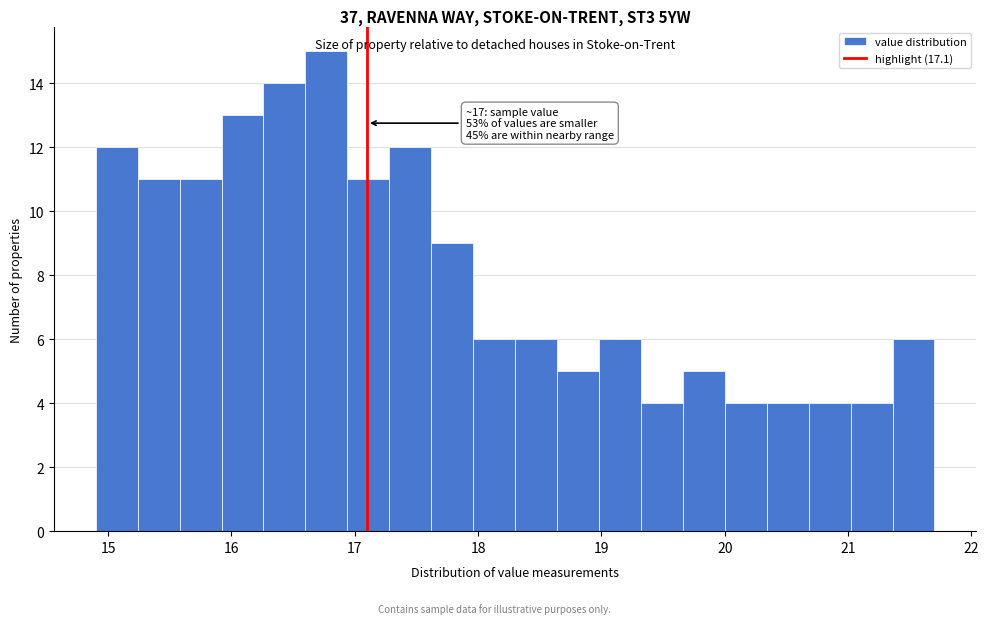

Read against the x-axis, roughly where is the centre of the tallest bar?

16.8